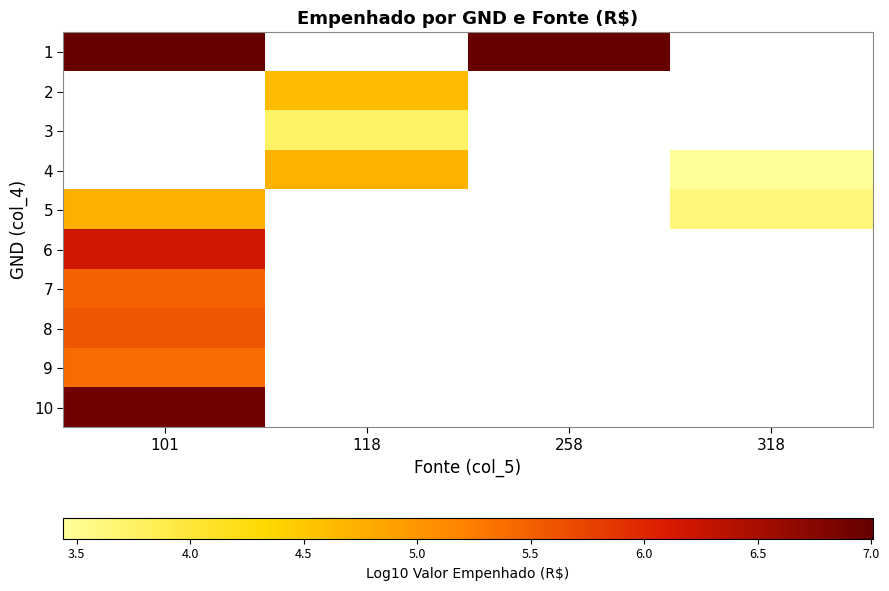

Which series has the widest spread of values?

5